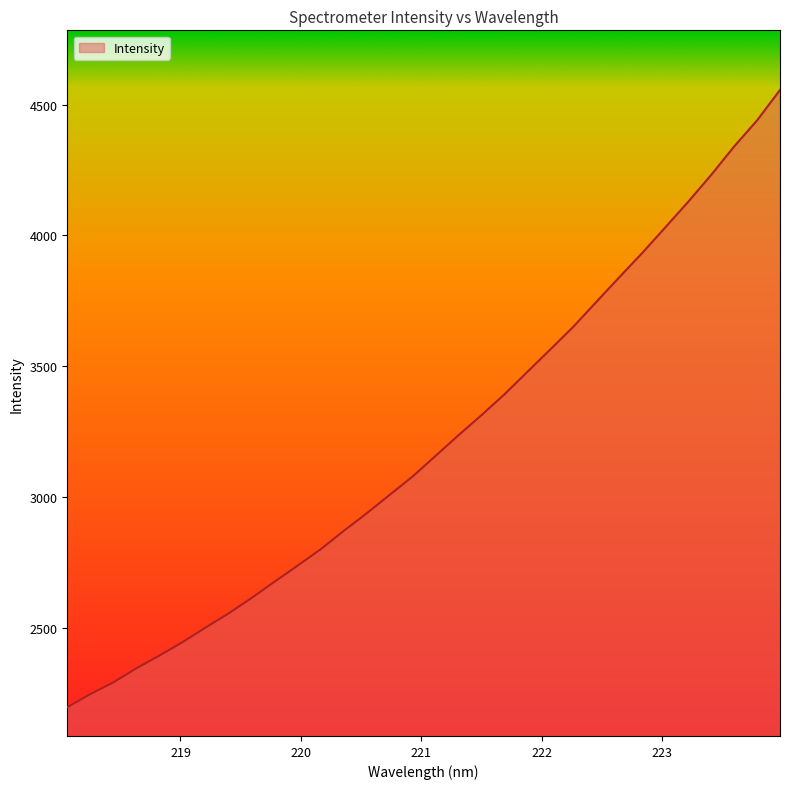

What is the minimum value shown in the chart?

2197.0